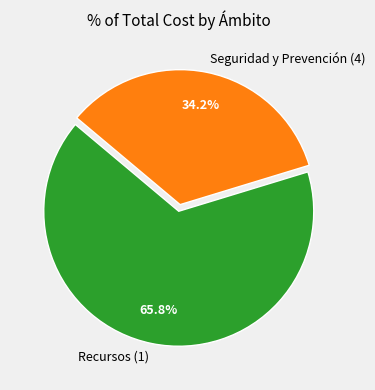

Rank the categories by value from lowest to highest.

Seguridad y Prevención (4), Recursos (1)